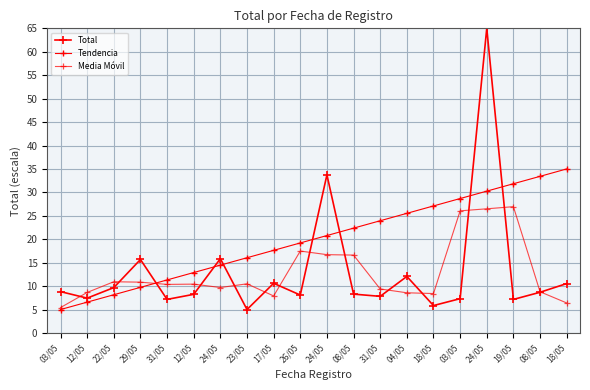

At which category is the sum across all series the highest?

24/05